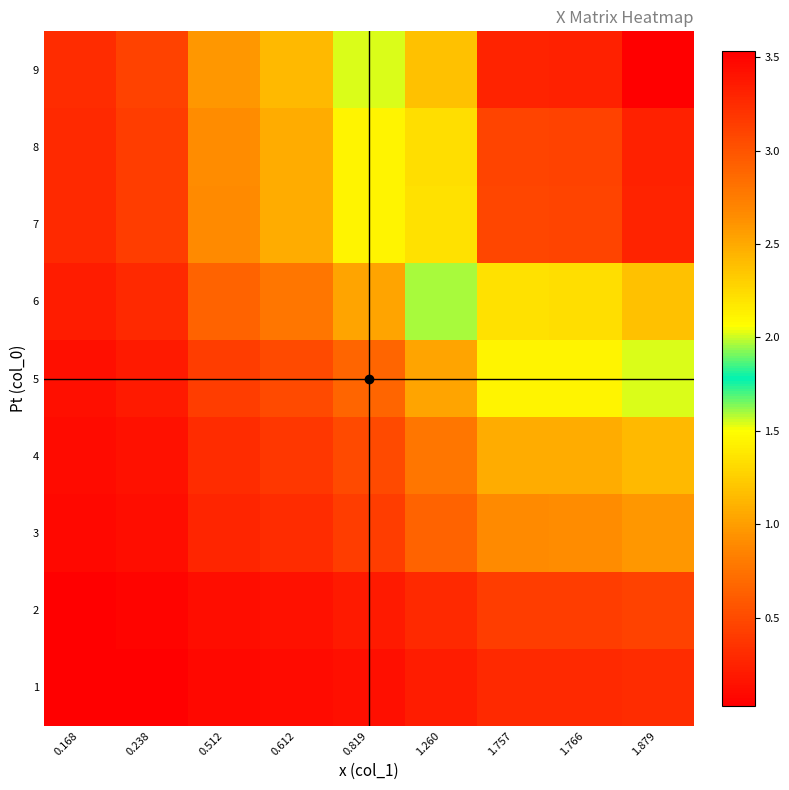

Reading right to left, what are all the values shown in this chart?

1: 1.879=0.3	1.766=0.3	1.757=0.3	1.260=0.2	0.819=0.1	0.612=0.1	0.512=0.1	0.238=0.0	0.168=0.0
2: 1.879=0.4	1.766=0.4	1.757=0.4	1.260=0.3	0.819=0.2	0.612=0.1	0.512=0.1	0.238=0.1	0.168=0.0
3: 1.879=1.0	1.766=0.9	1.757=0.9	1.260=0.6	0.819=0.4	0.612=0.3	0.512=0.3	0.238=0.1	0.168=0.1
4: 1.879=1.1	1.766=1.1	1.757=1.1	1.260=0.8	0.819=0.5	0.612=0.4	0.512=0.3	0.238=0.1	0.168=0.1
5: 1.879=1.5	1.766=1.4	1.757=1.4	1.260=1.0	0.819=0.7	0.612=0.5	0.512=0.4	0.238=0.2	0.168=0.1
6: 1.879=2.4	1.766=2.2	1.757=2.2	1.260=1.6	0.819=1.0	0.612=0.8	0.512=0.6	0.238=0.3	0.168=0.2
7: 1.879=3.3	1.766=3.1	1.757=3.1	1.260=2.2	0.819=1.4	0.612=1.1	0.512=0.9	0.238=0.4	0.168=0.3
8: 1.879=3.3	1.766=3.1	1.757=3.1	1.260=2.2	0.819=1.4	0.612=1.1	0.512=0.9	0.238=0.4	0.168=0.3
9: 1.879=3.5	1.766=3.3	1.757=3.3	1.260=2.4	0.819=1.5	0.612=1.1	0.512=1.0	0.238=0.4	0.168=0.3